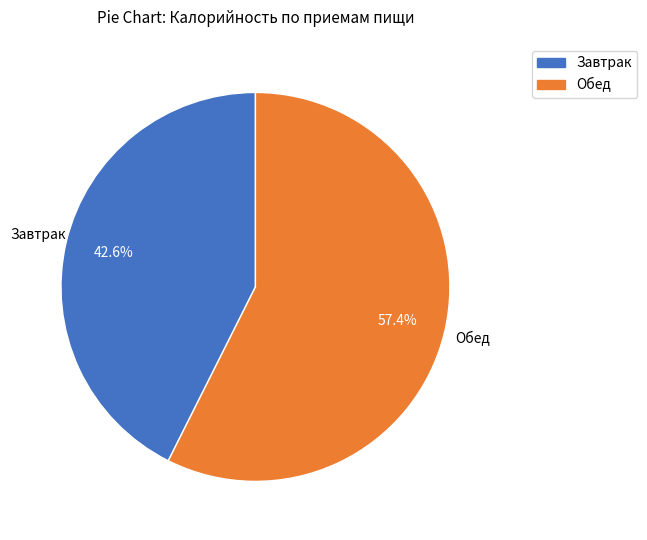

What portion of the pie excludes Обед?

42.6%